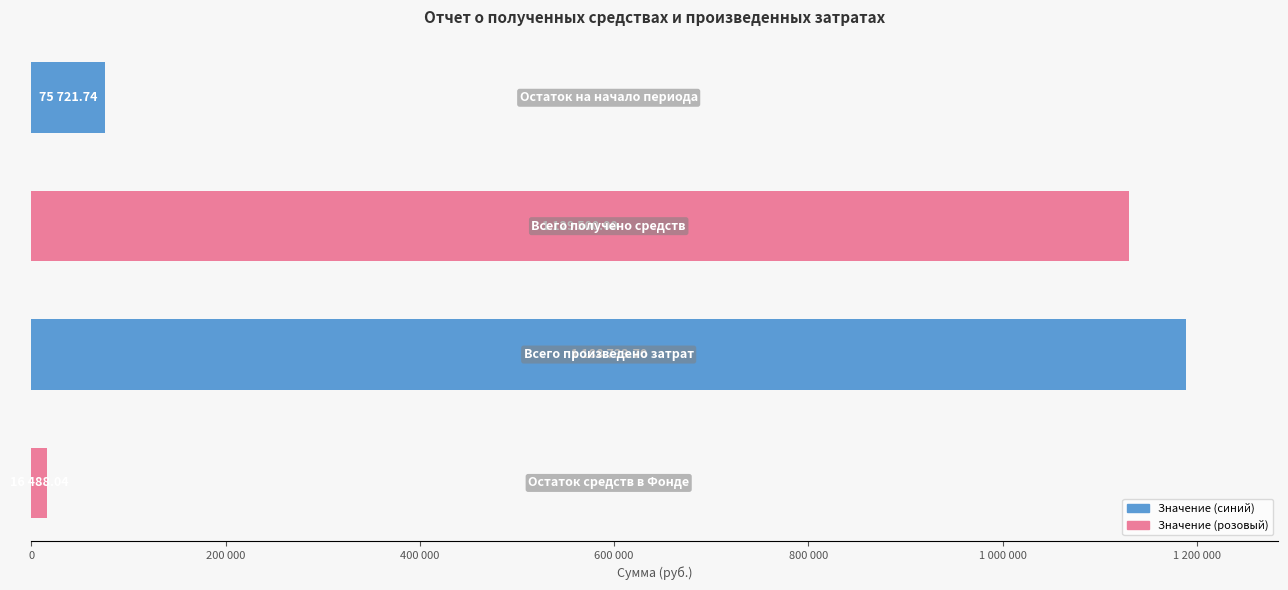

Does the chart contain any negative values?

No